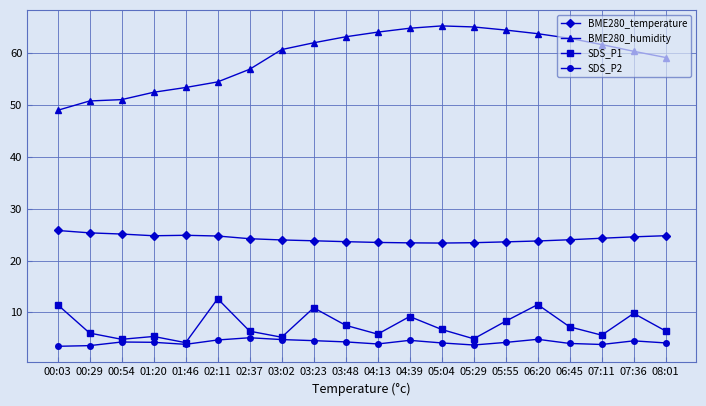

What is the label of the 18th point from the right?

00:54